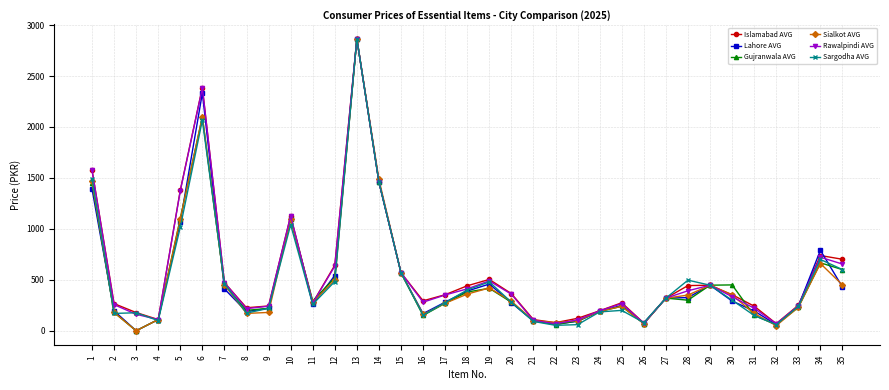

Where is the first local maximum for Rawalpindi AVG?

6